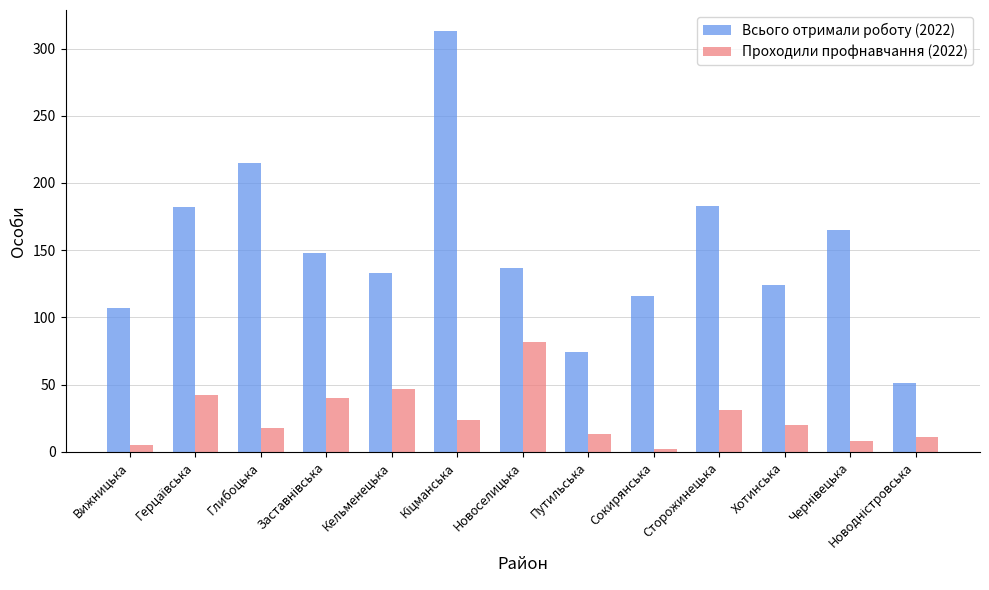

Which series changed the most between Глибоцька and Хотинська?

Всього отримали роботу (2022)